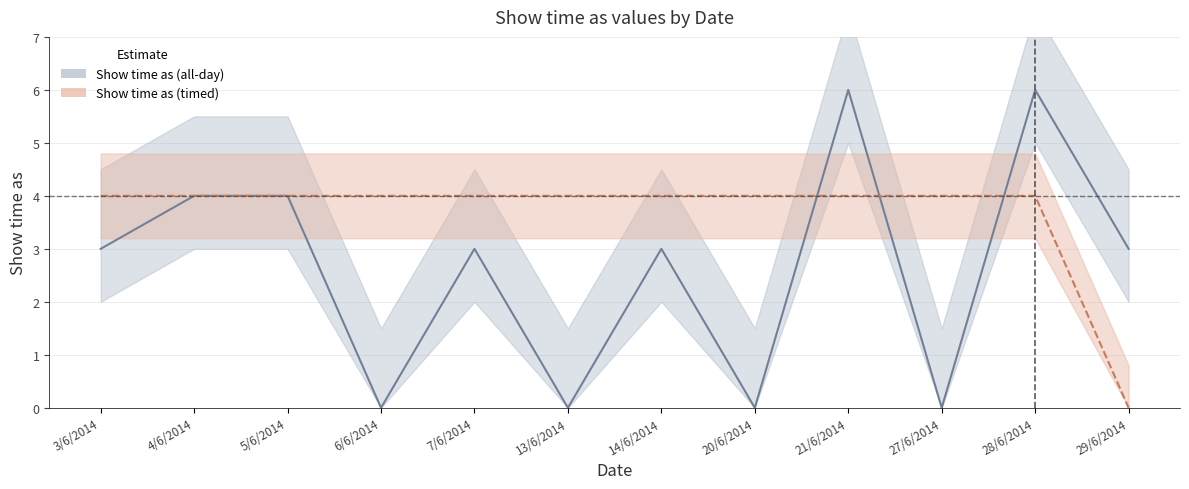

Rank the series at 29/6/2014 from lowest to highest value.

Show time as (timed), Show time as (all-day)